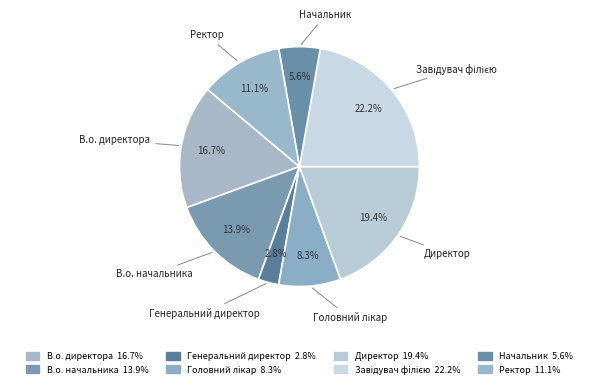

Between В.о. директора and Начальник, which is larger?

В.о. директора